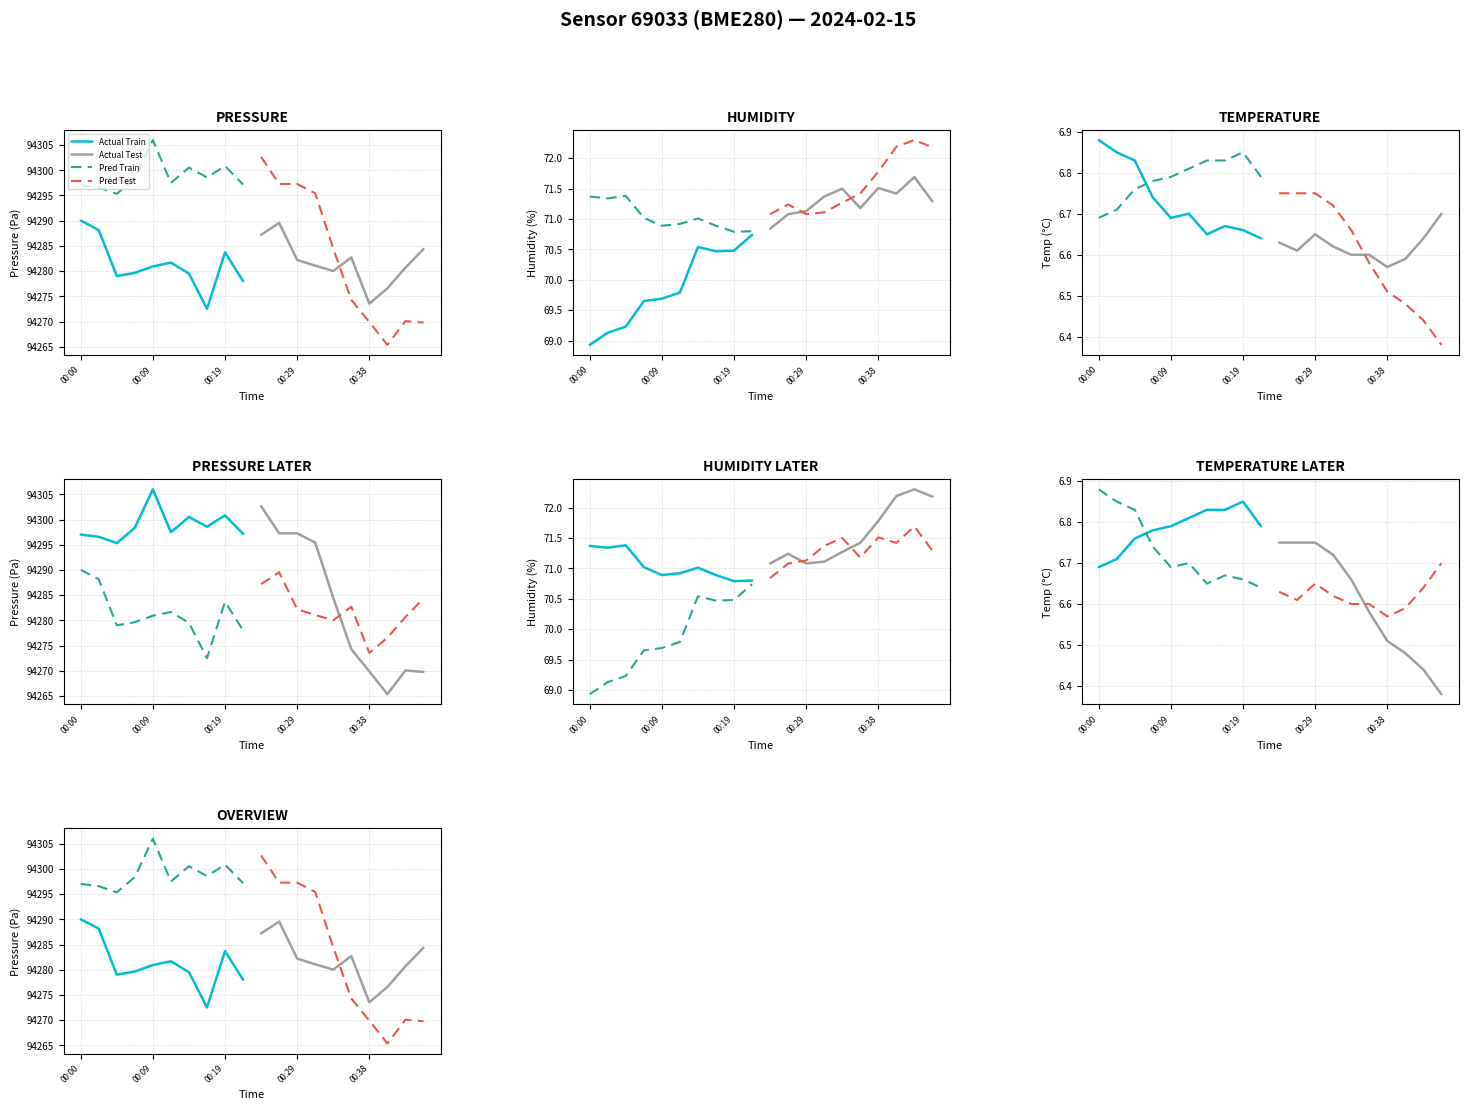

True or false: Pred Train and Actual Test intersect in this chart.

False